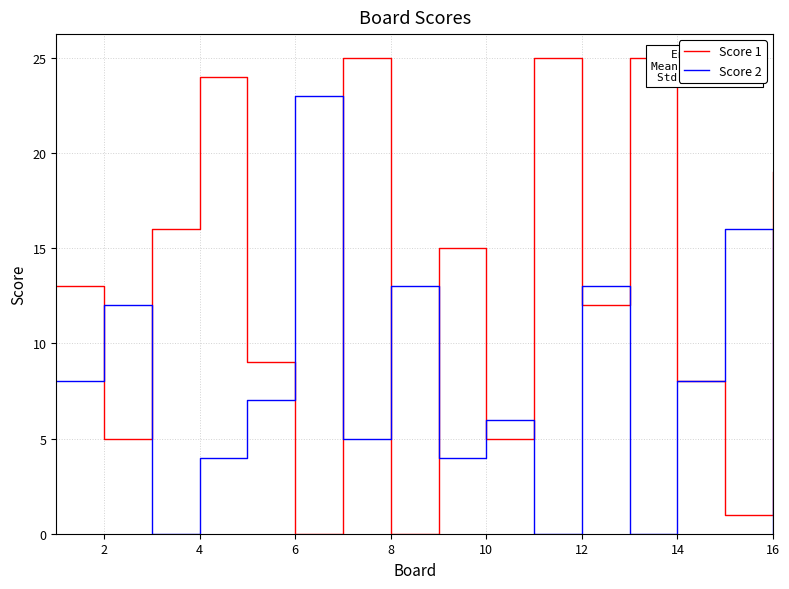

What is the difference between the second highest and minimum values in the Score 2 series?

16